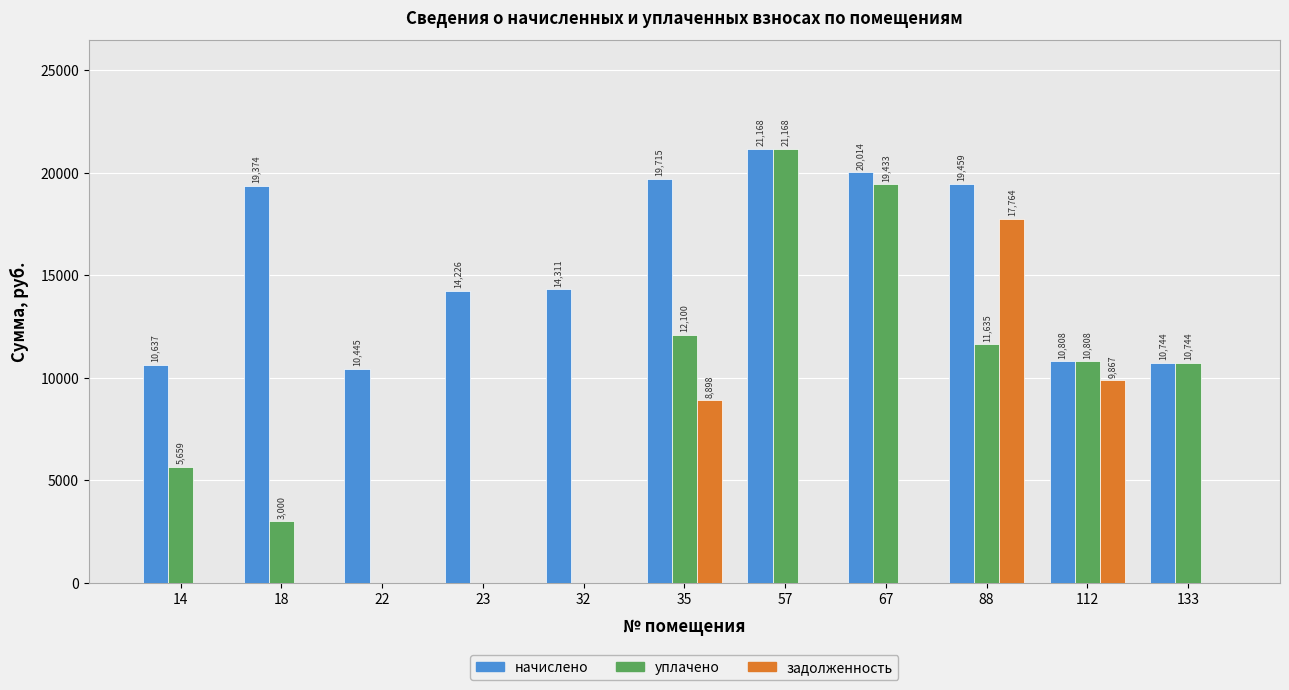

Which series changed the most between 14 and 112?

задолженность